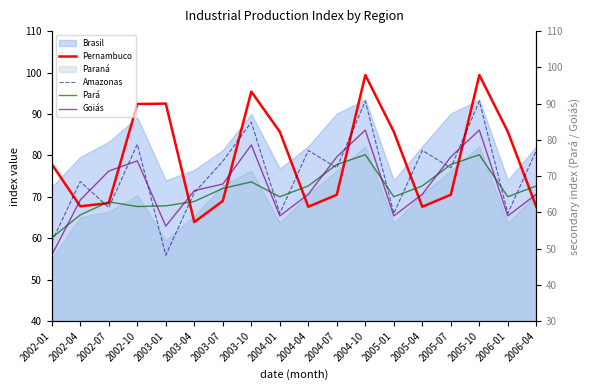

Rank the categories by Pernambuco value from highest to lowest.

2004-10, 2005-10, 2003-10, 2003-01, 2002-10, 2004-01, 2005-01, 2006-01, 2002-01, 2004-07, 2005-07, 2003-07, 2002-07, 2002-04, 2004-04, 2005-04, 2006-04, 2003-04